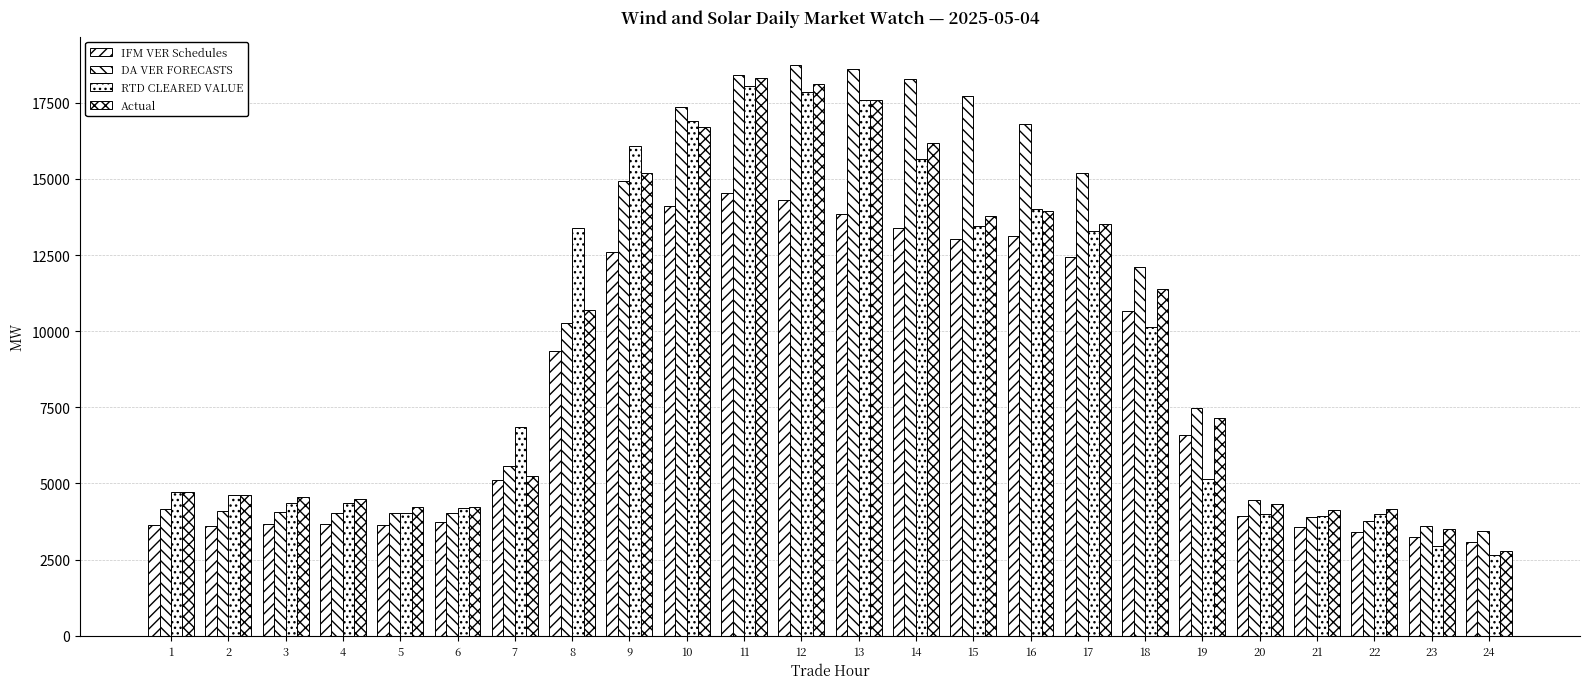

How many bars are there in each group?

4